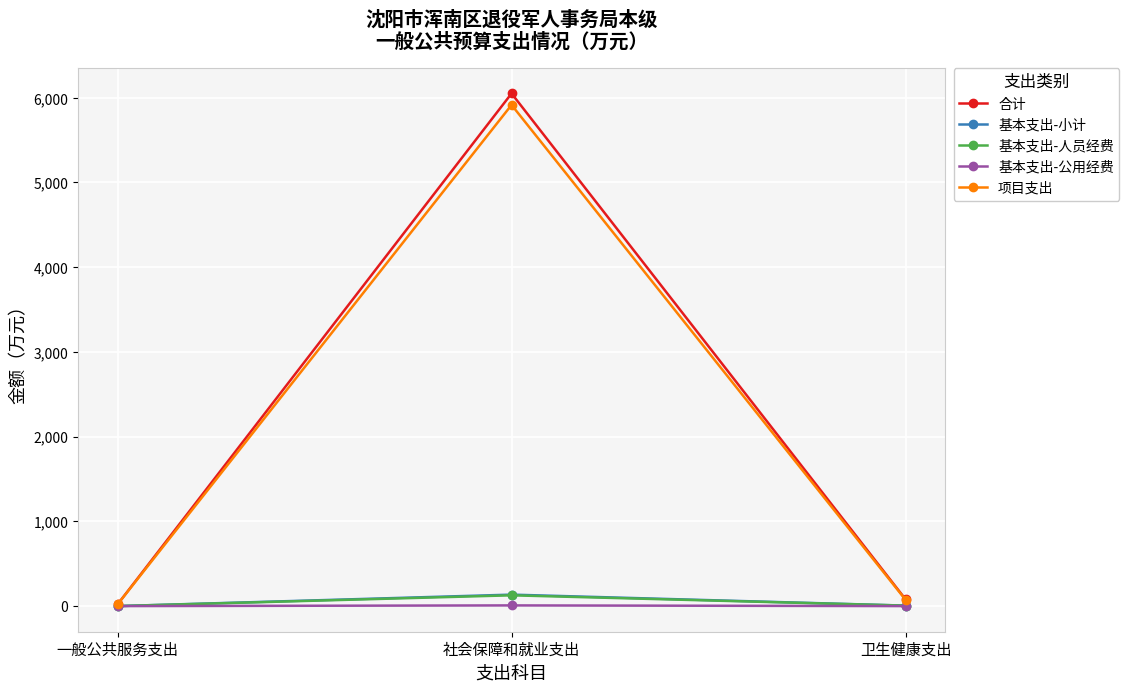

The value of 项目支出 at 社会保障和就业支出 is 5914.4. True or false?

True